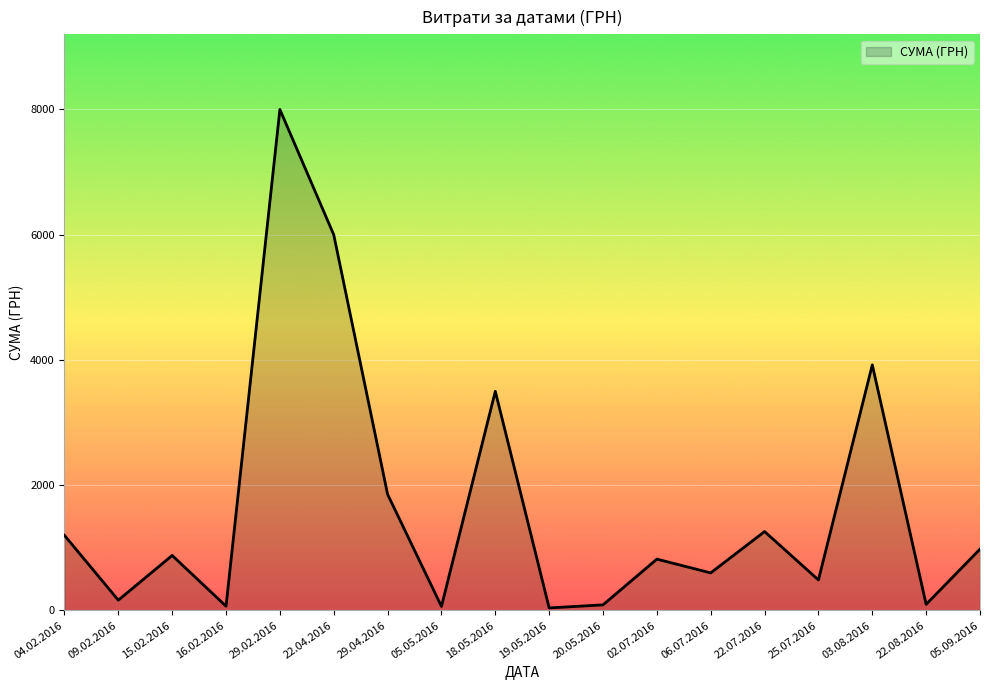

What is the average value?

1668.3